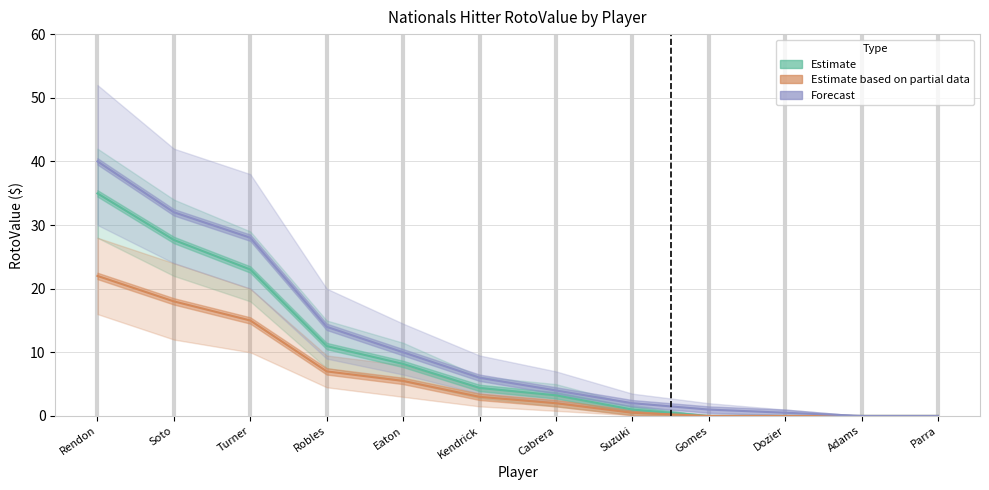

What is the average value of the Estimate based on partial data series?

6.1